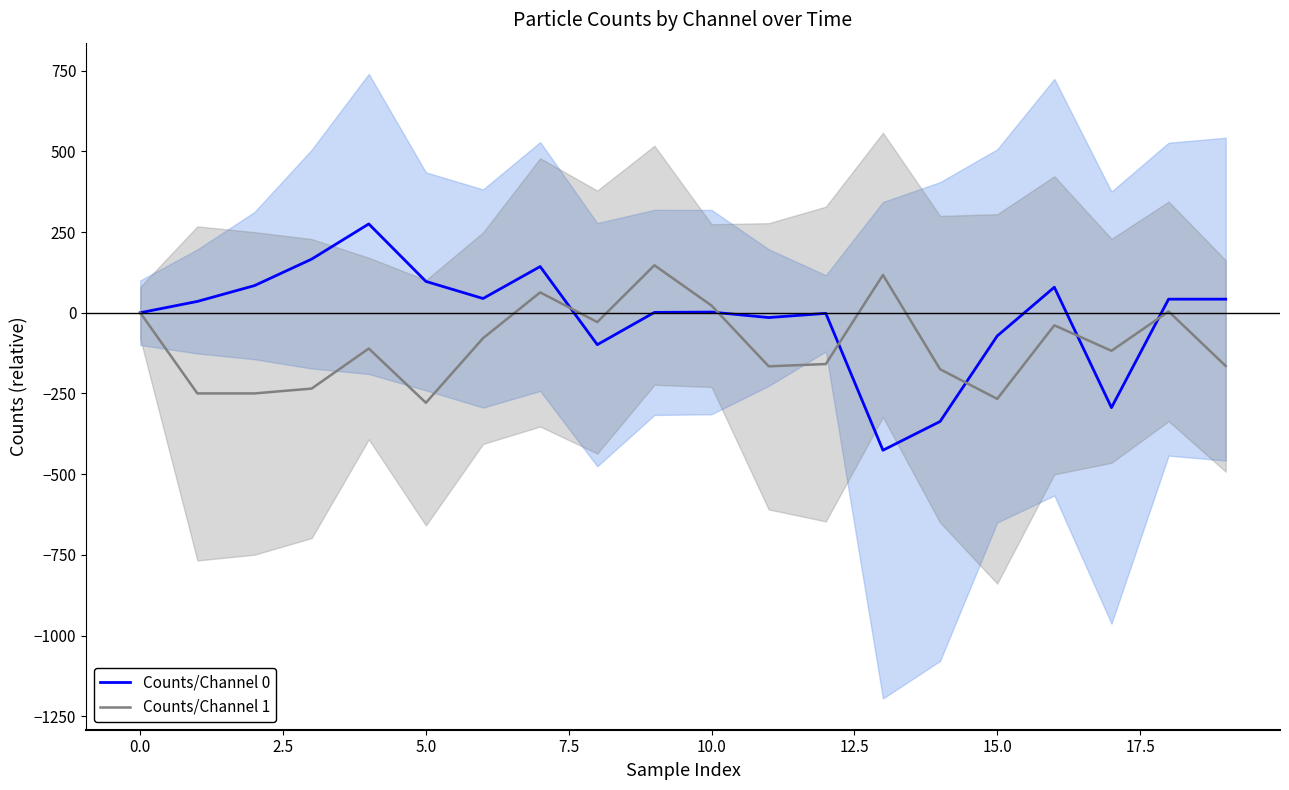

How many times do Counts/Channel 0 and Counts/Channel 1 cross each other?

6